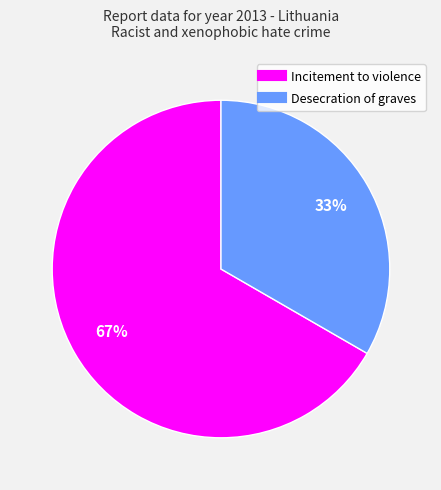

What is the largest slice in the pie chart?

Incitement to violence